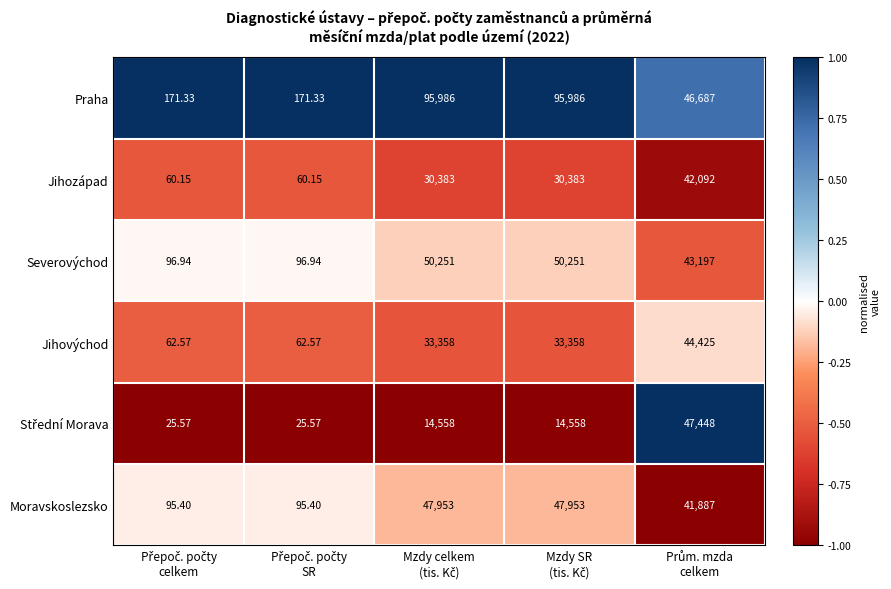

Which series has the largest range (max minus min)?

Praha